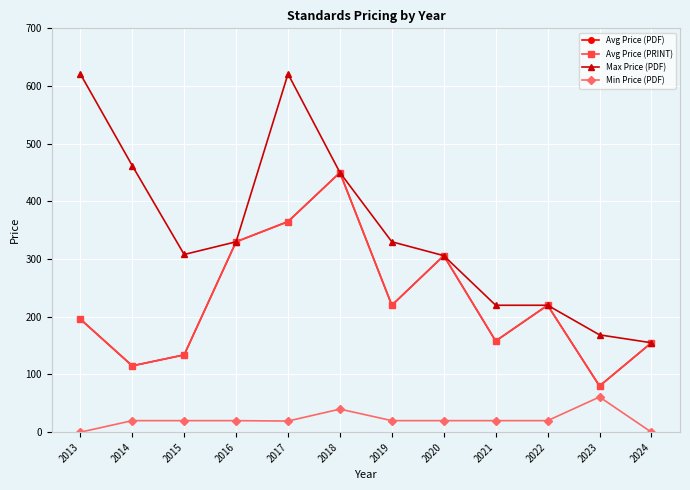

The Min Price (PDF) series shows 0.0 at 2024. True or false?

True